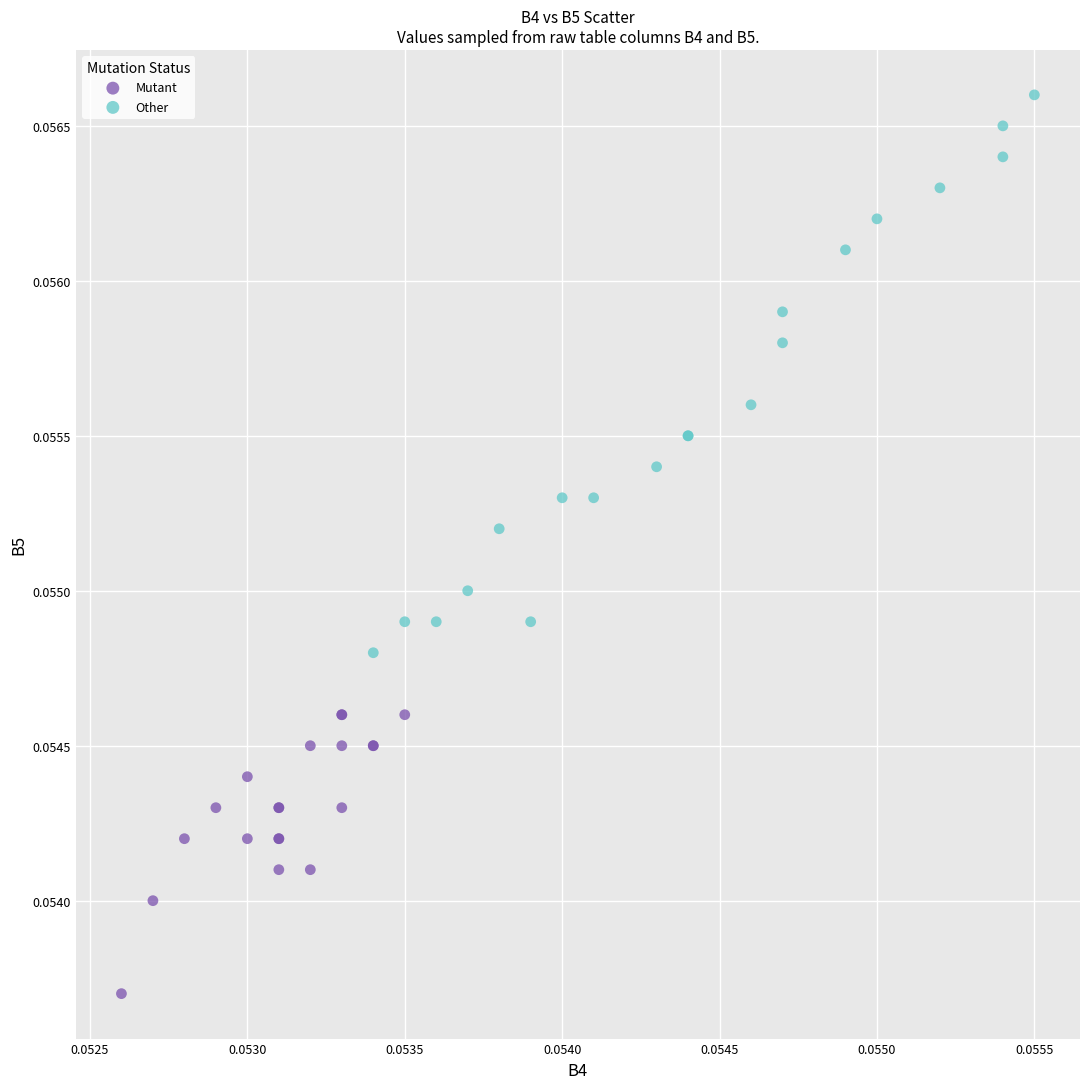

Which series reaches the maximum Y coordinate?

Other